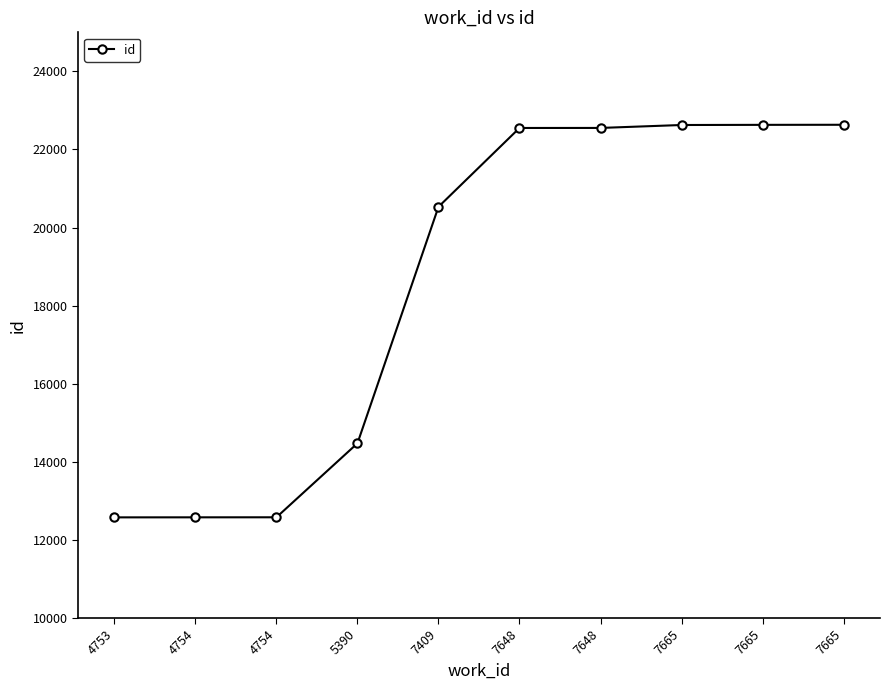

What is the value of the 7th point from the left?

22551